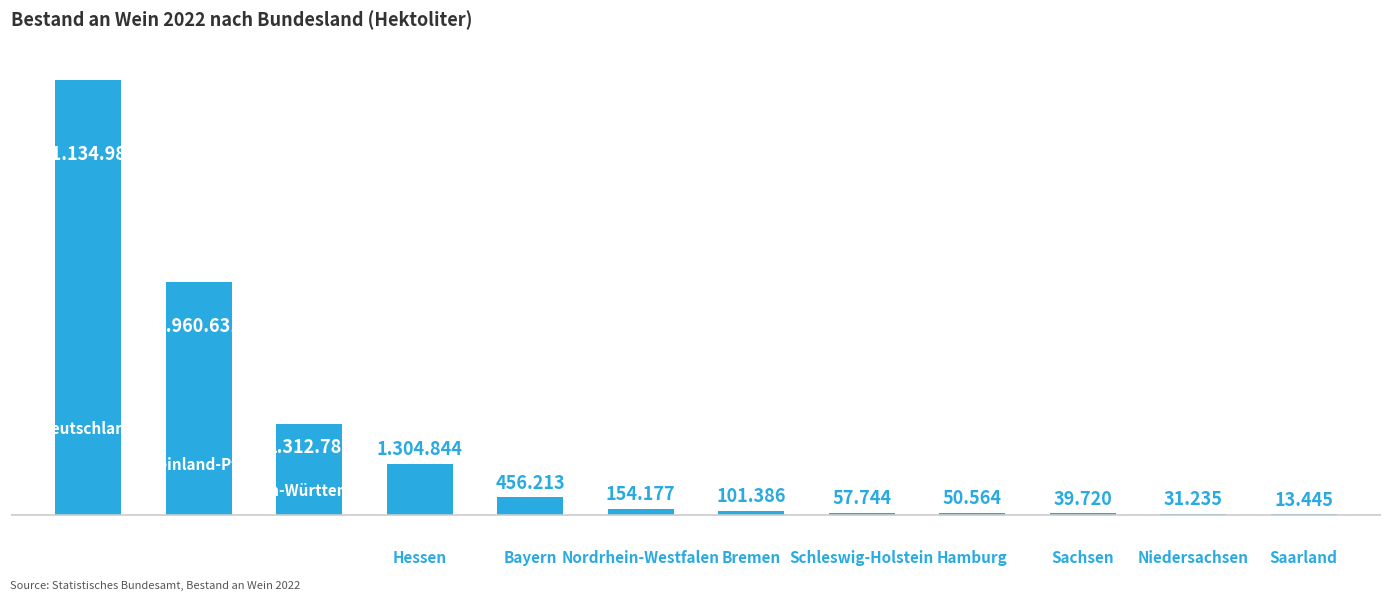

Reading left to right, transcribe all the data shown in this chart.

0=11134983	1=5960631	2=2312780	3=1304844	4=456213	5=154177	6=101386	7=57744	8=50564	9=39720	10=31235	11=13445